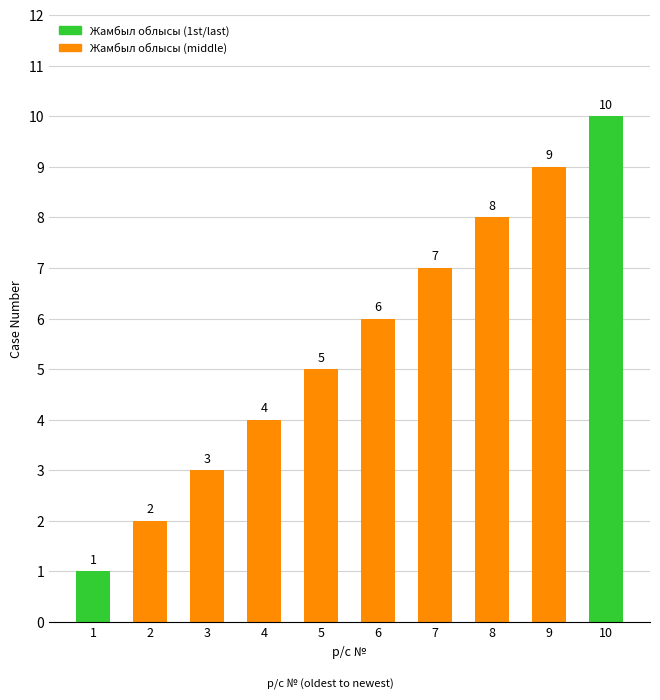

What is the difference between the values at 7 and 4?

3